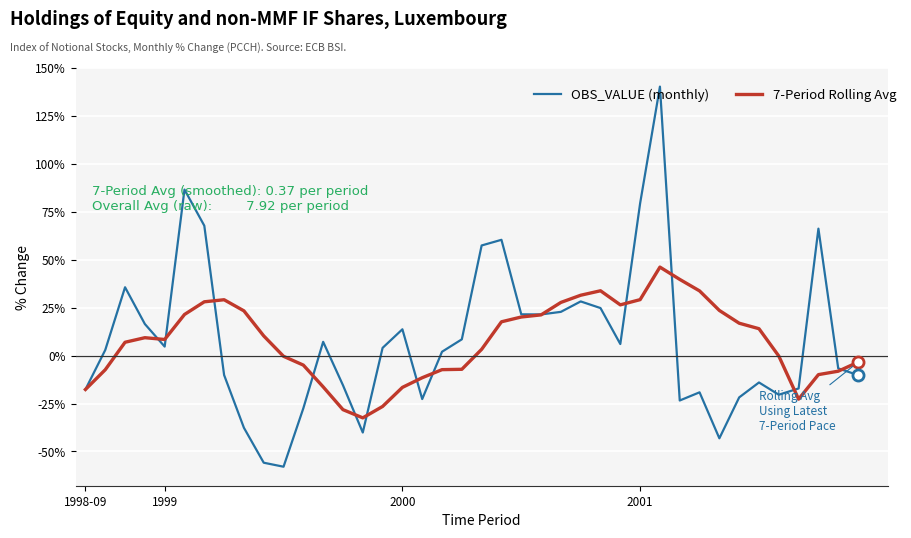

What is the minimum value for 7-Period Rolling Avg?

-32.5